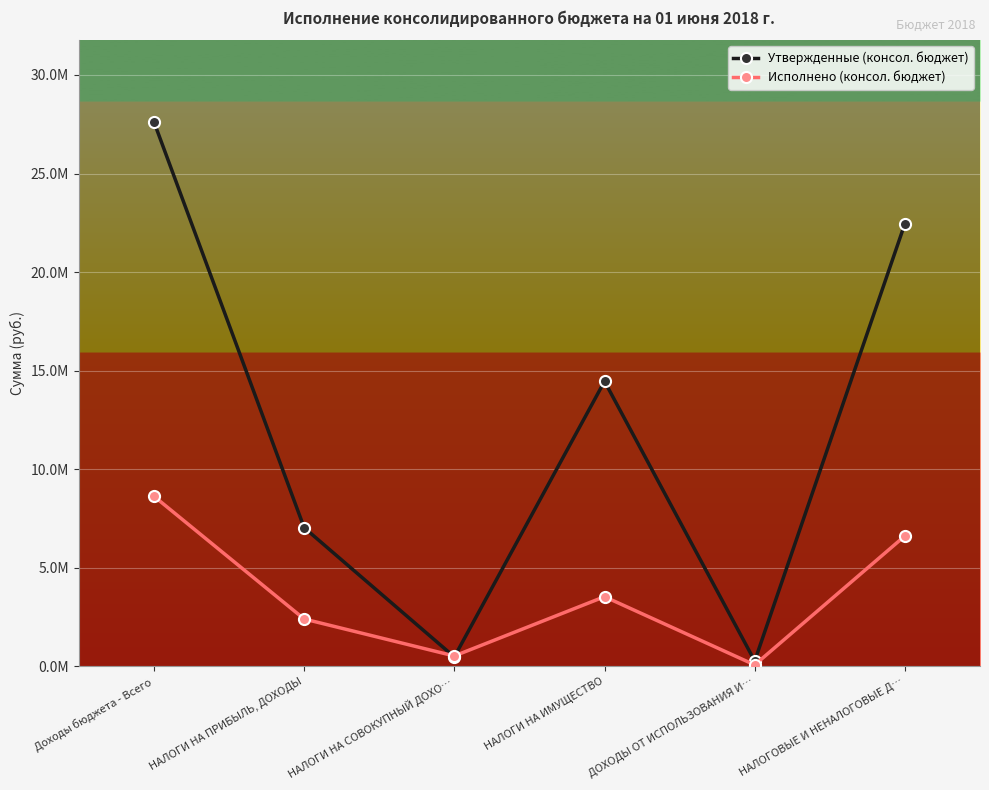

Does the chart have visible grid lines?

Yes